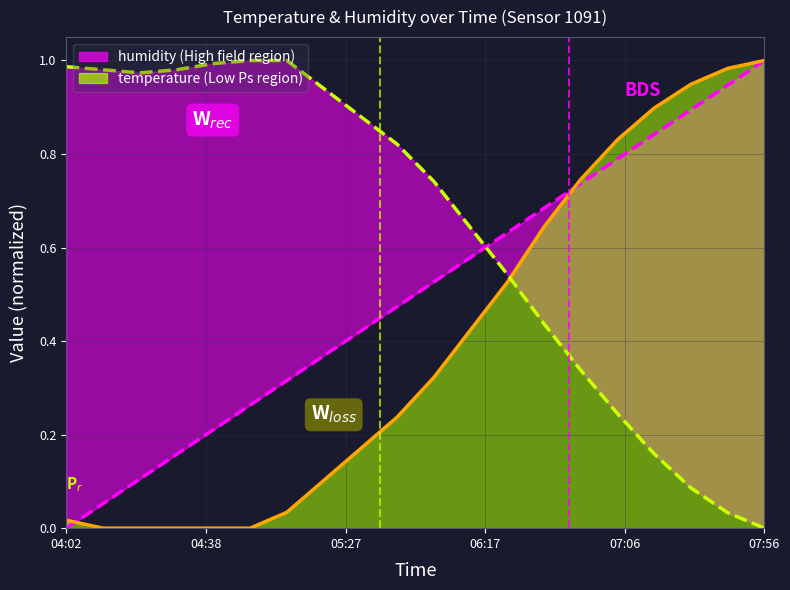

Rank the series at 04:02 from lowest to highest value.

temperature, humidity